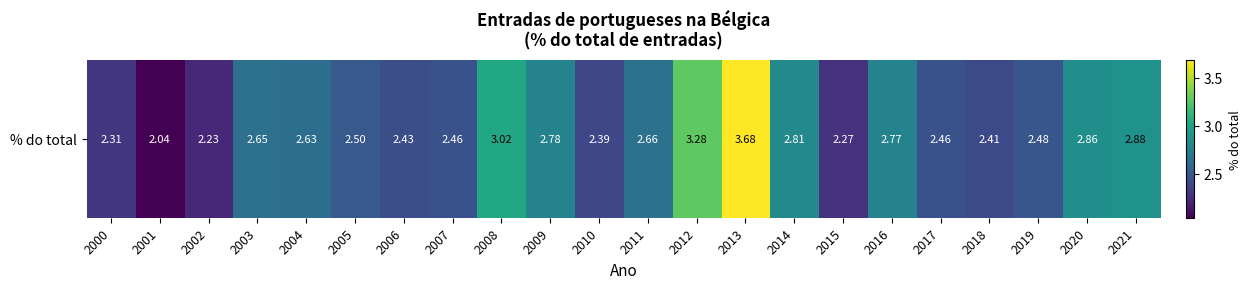

Reading right to left, what are all the values shown in this chart?

2021=2.9	2020=2.9	2019=2.5	2018=2.4	2017=2.5	2016=2.8	2015=2.3	2014=2.8	2013=3.7	2012=3.3	2011=2.7	2010=2.4	2009=2.8	2008=3.0	2007=2.5	2006=2.4	2005=2.5	2004=2.6	2003=2.6	2002=2.2	2001=2.0	2000=2.3